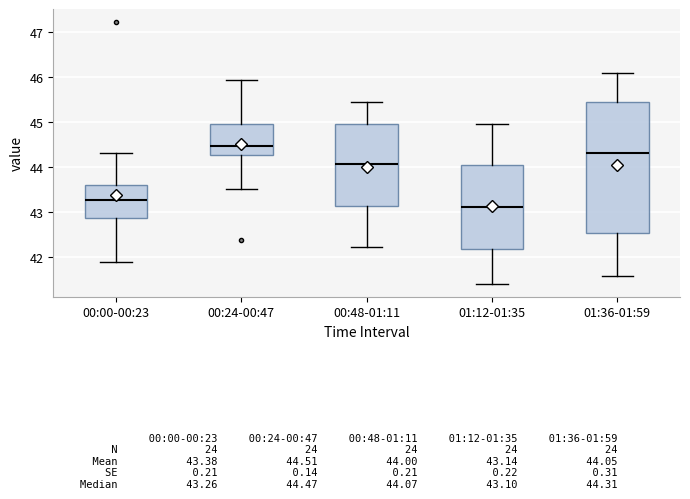

Which box has the lowest median line?

01:12-01:35